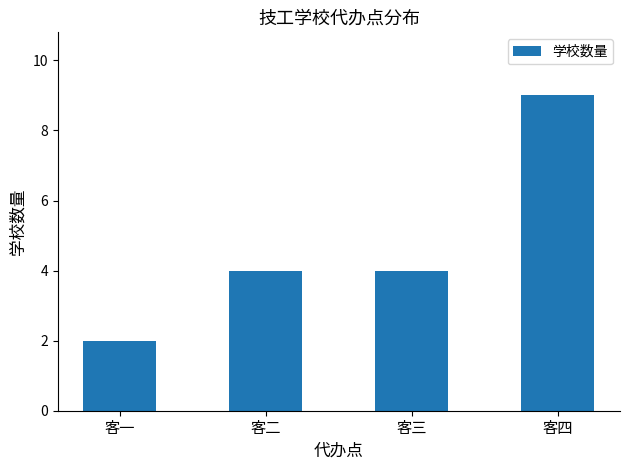

At which category does the chart reach its peak across all series?

客四